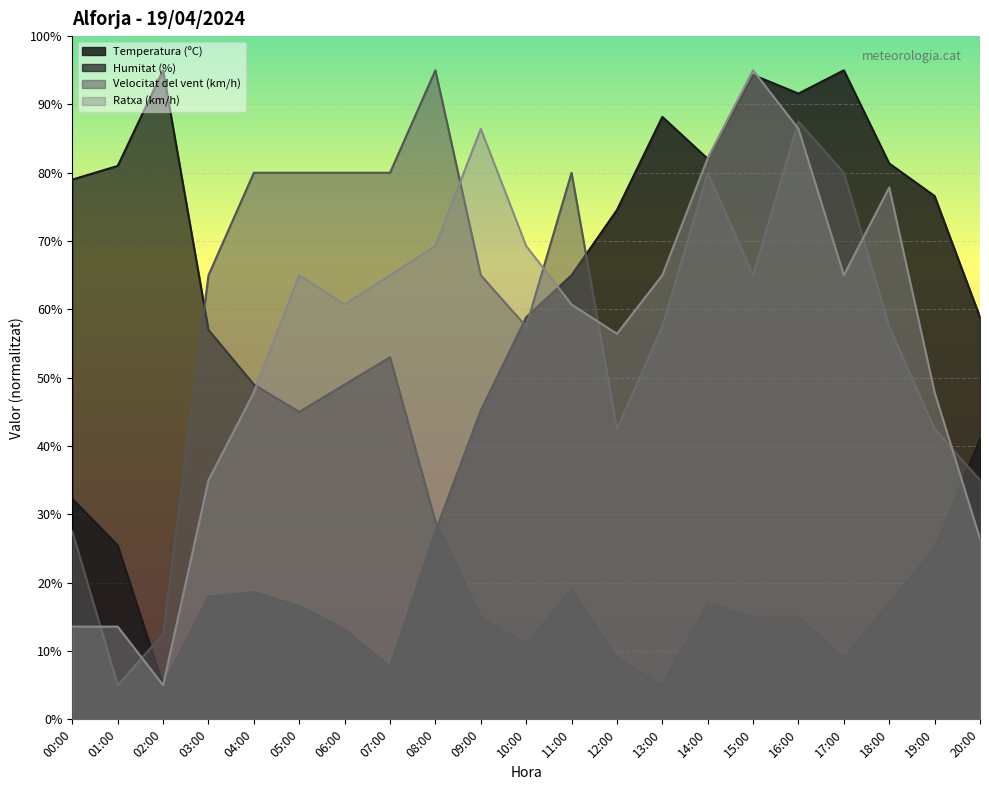

The Ratxa (km/h) series shows 65.0 at 05:00. True or false?

True